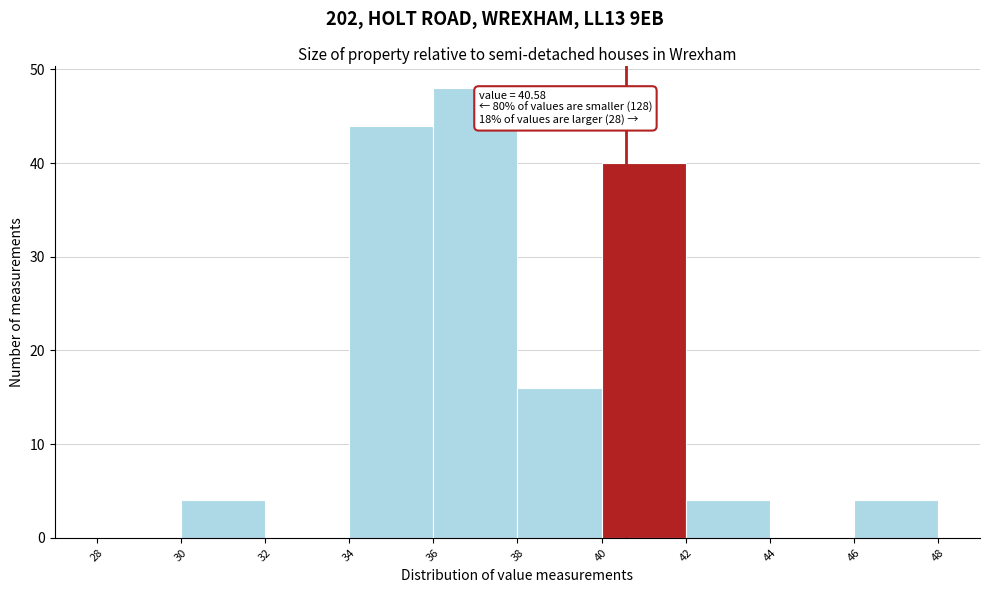

Over which range of the x-axis is the bar tallest?

36 to 38